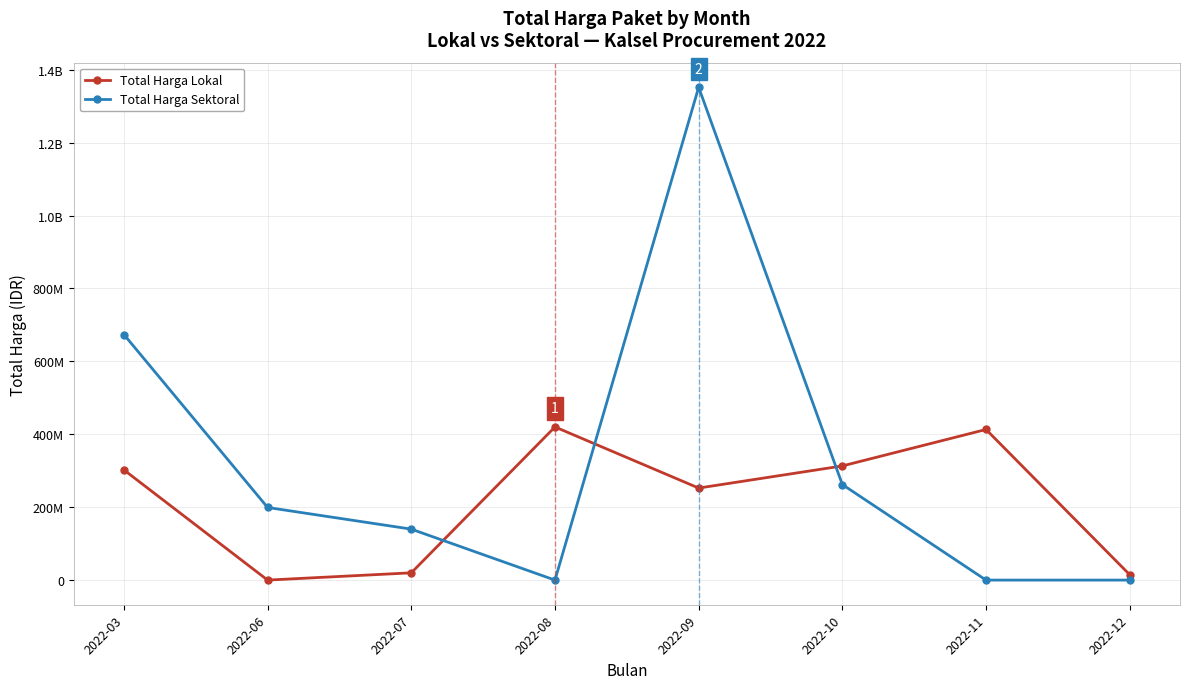

In Total Harga Sektoral, how many points are lower than both neighbors (excluding endpoints)?

1